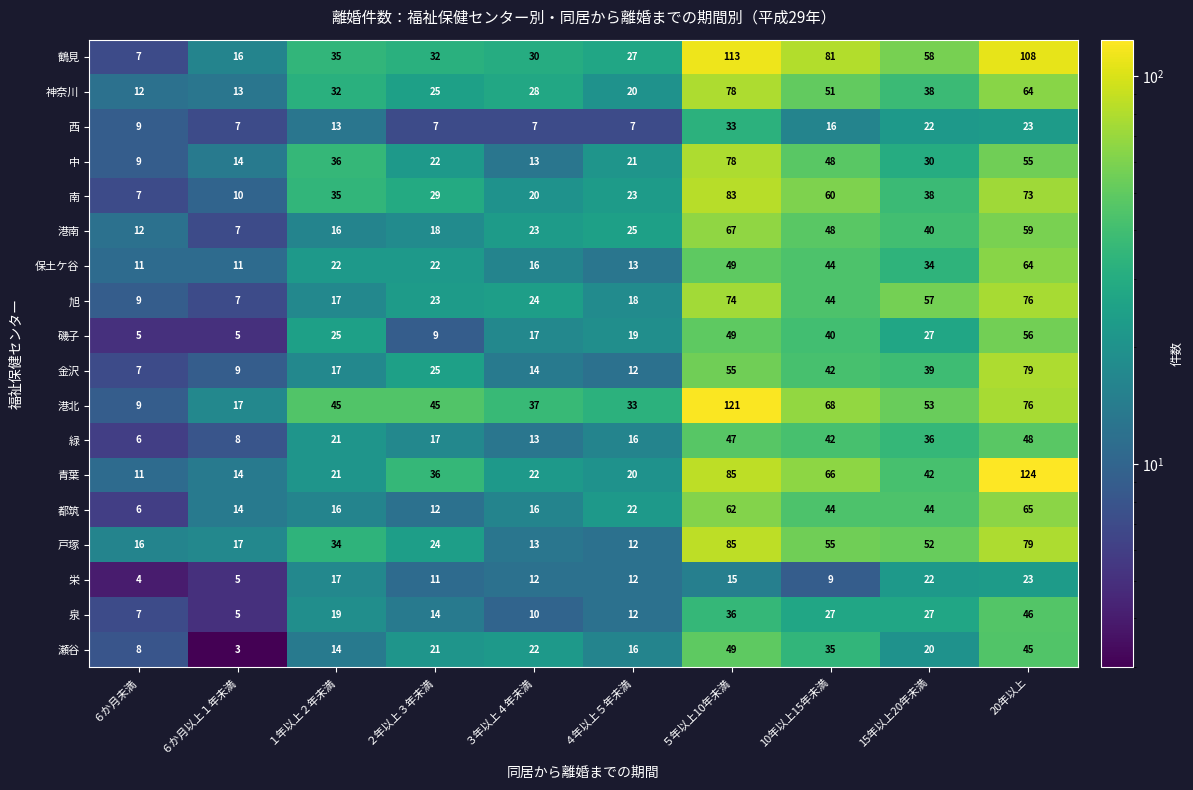

What is the sum of all 西 values?

144